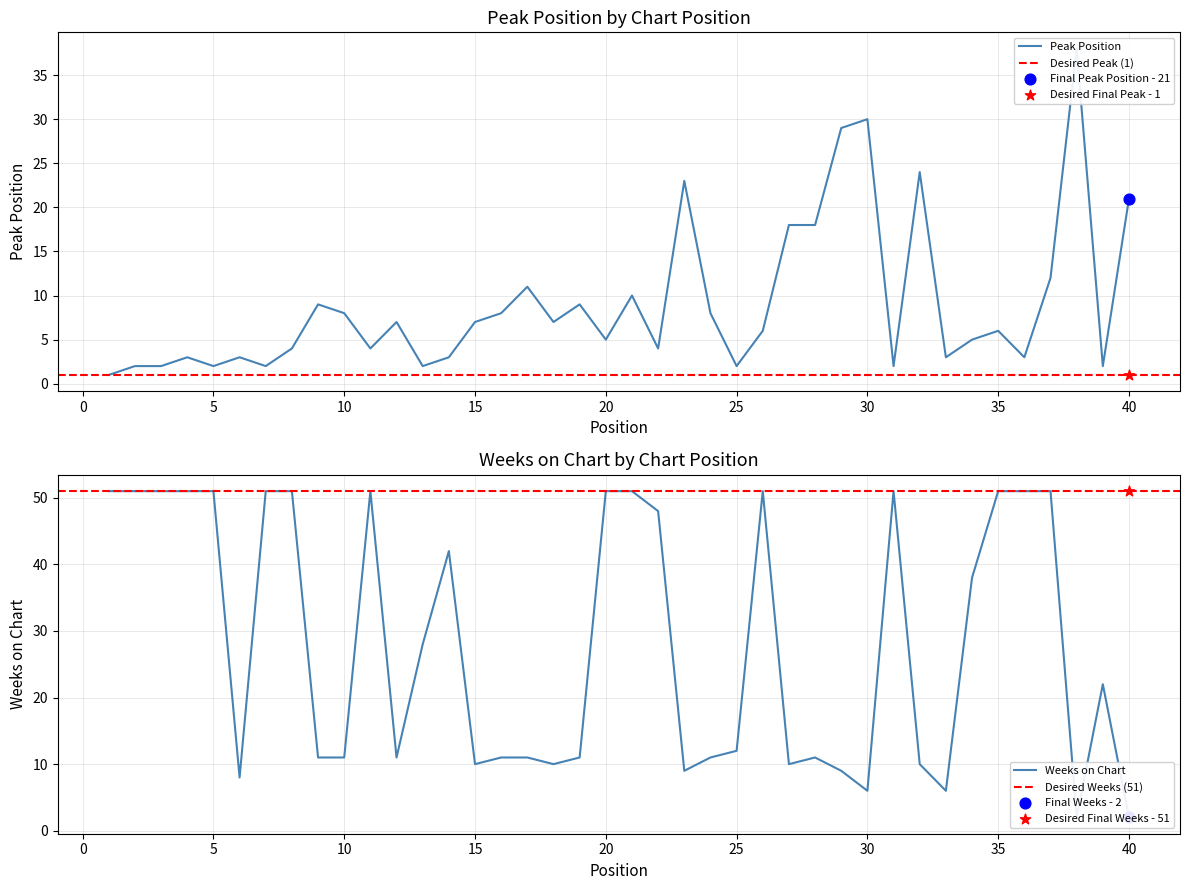

At which category is the sum across all series the highest?

37